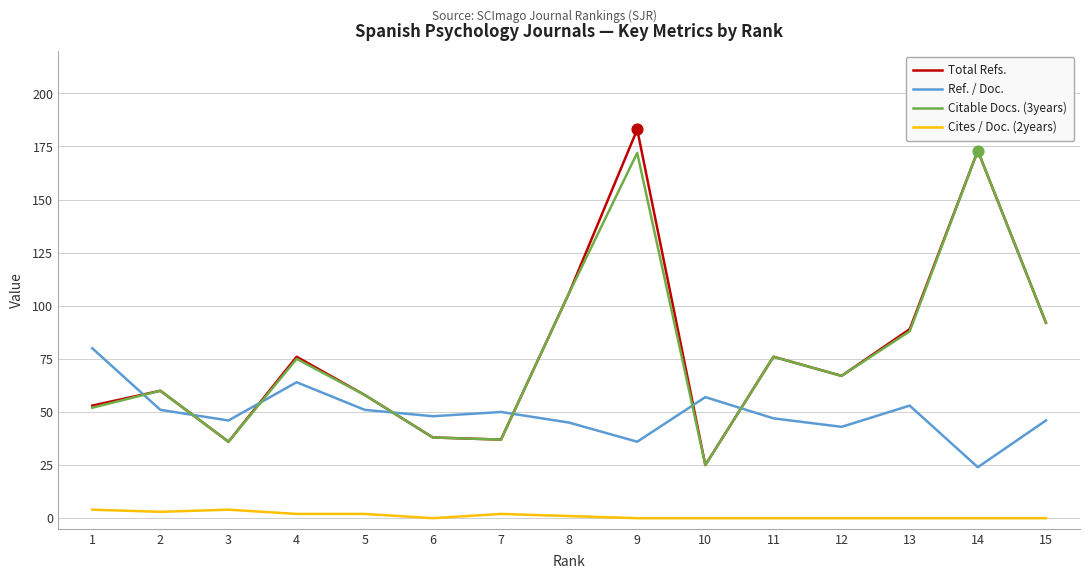

What is the spread (max minus min) of values at 9?

183